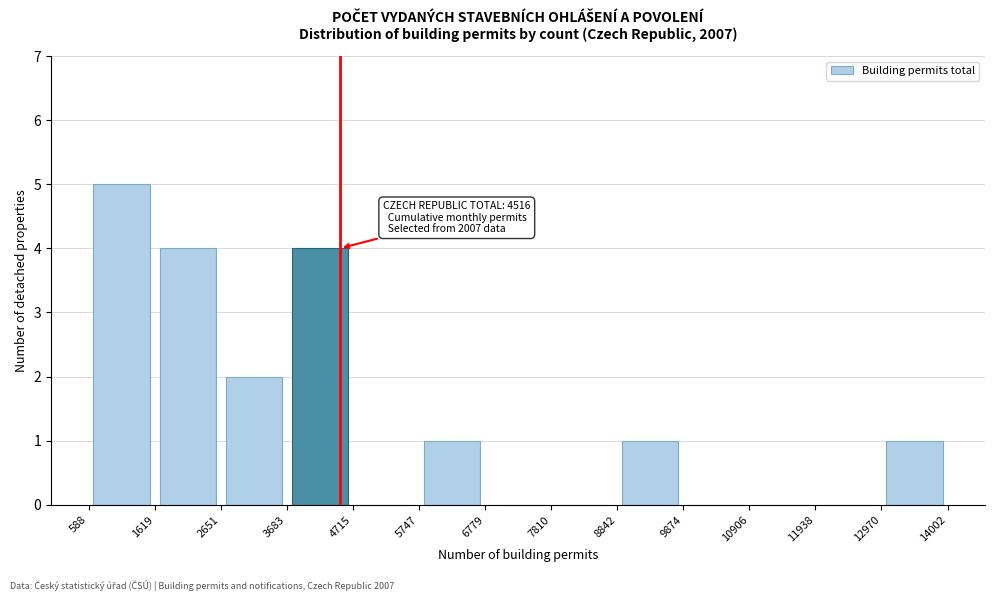

Over which range of the x-axis is the bar tallest?

588 to 1619